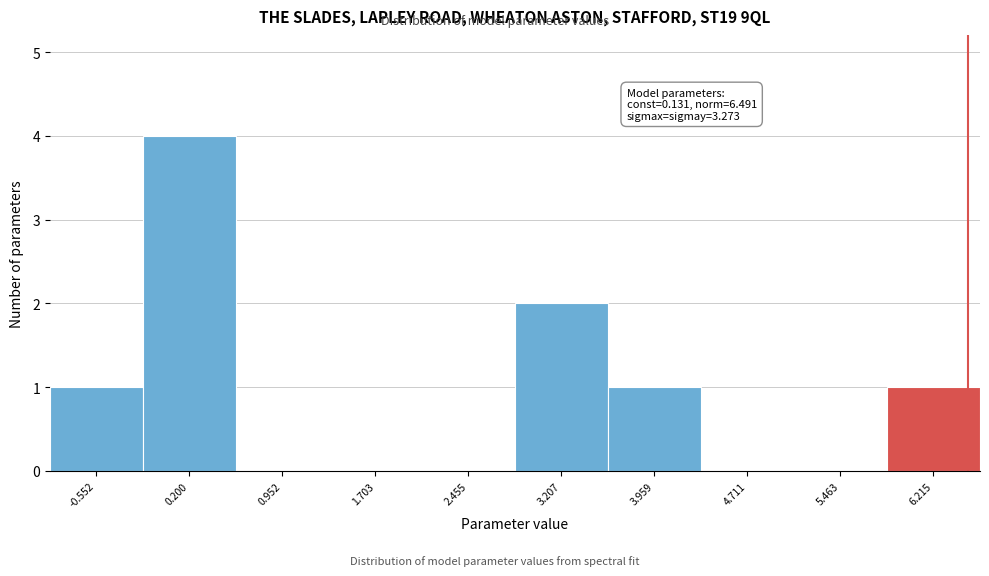

Which range on the x-axis has the tallest bar?

-0.2 to 0.6